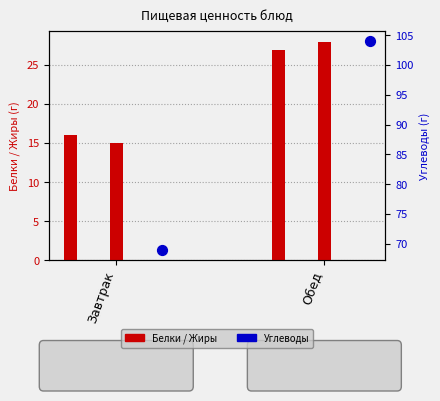

What is the total value across all series at Завтрак?

100